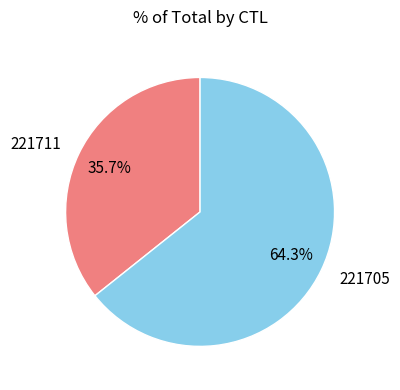

To the nearest percent, what is the difference between the 221711 and 221705 slice percentages?

29%